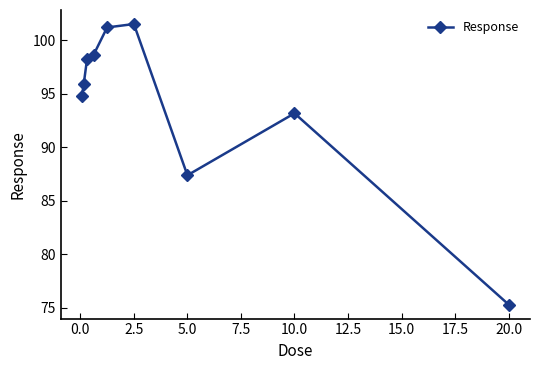

What is the maximum value shown in the chart?

101.5